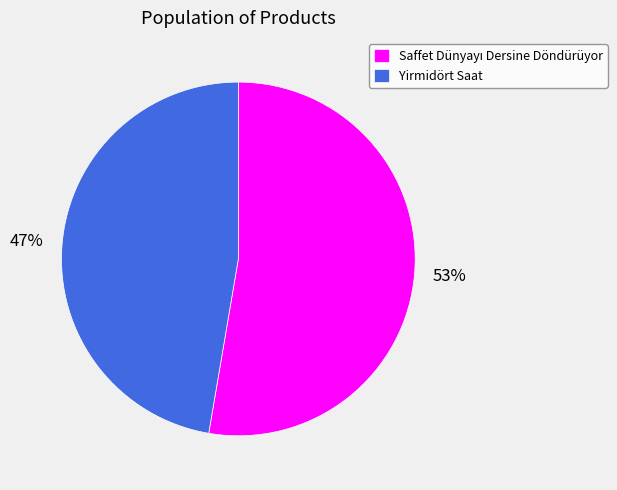

Which slice is the smallest?

Yirmidört Saat